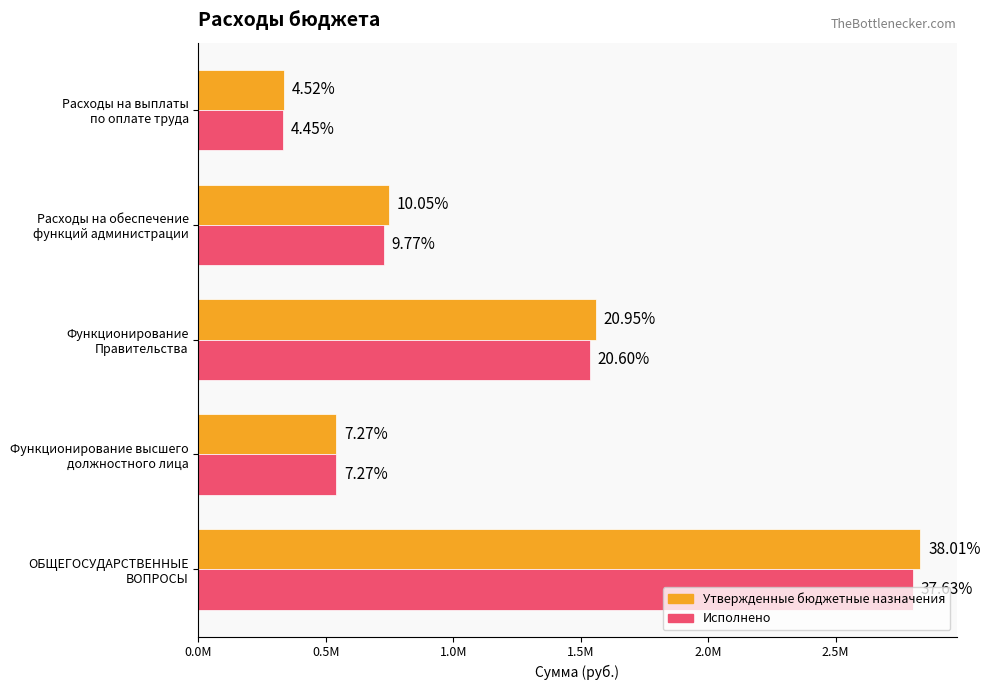

What are all the series names shown in the legend?

Утвержденные бюджетные назначения, Исполнено